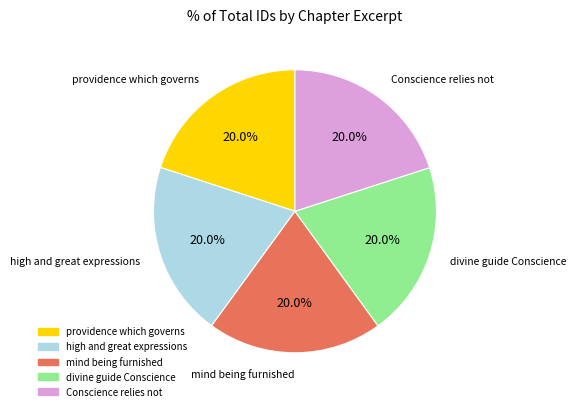

True or false: high and great expressions accounts for 6% of the total.

False